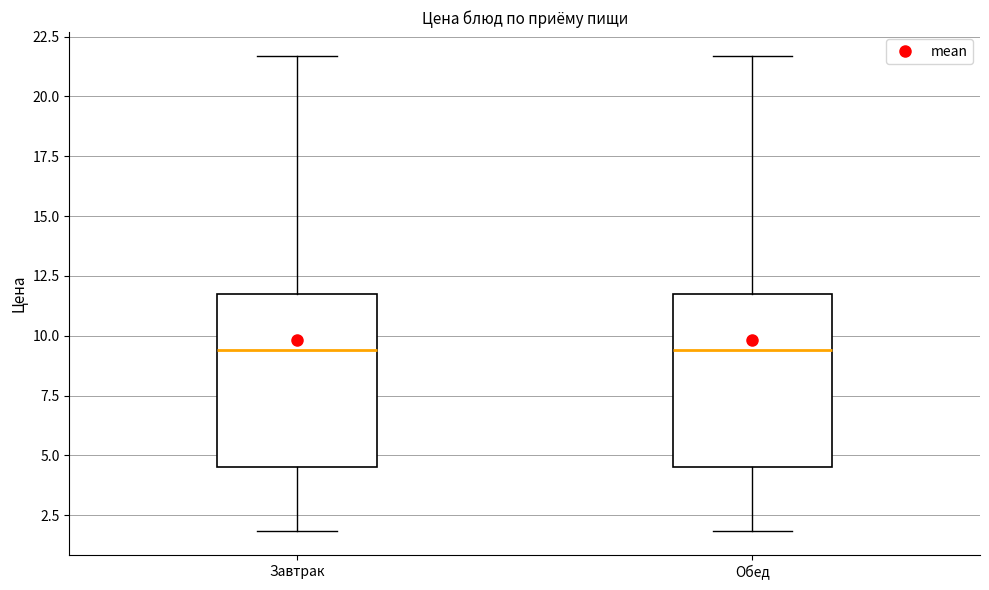

Reading left to right, transcribe this box plot: for each box, give where its median line is, the range the box spans, and where its two whiskers end, as read against the y-axis. The values are not printed on the chart, so give them approximately, as read against the axis.

Завтрак: median 9.5, box 4.5 to 12.0, whiskers 2.0 to 21.5
Обед: median 9.5, box 4.5 to 12.0, whiskers 2.0 to 21.5